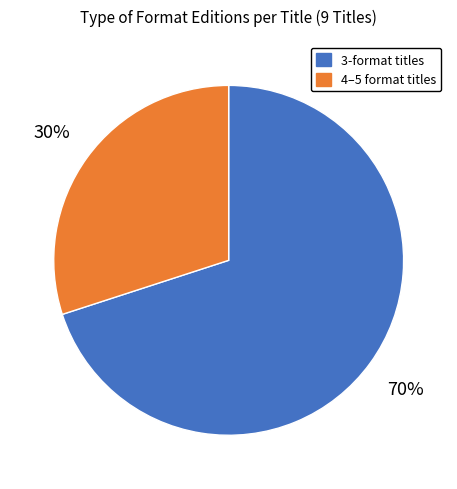

How many segments does this pie chart have?

2